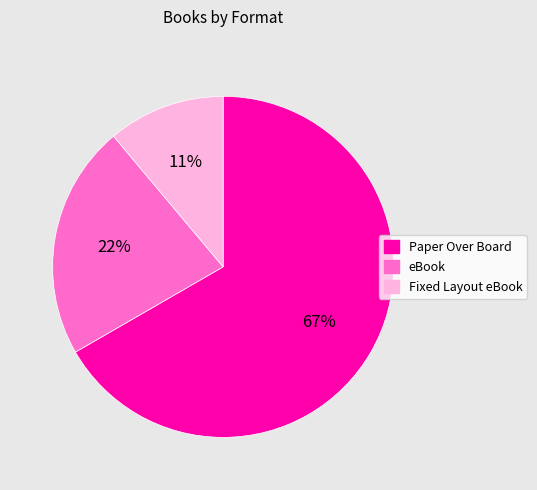

Combined, do Fixed Layout eBook and Paper Over Board account for over 50%?

Yes